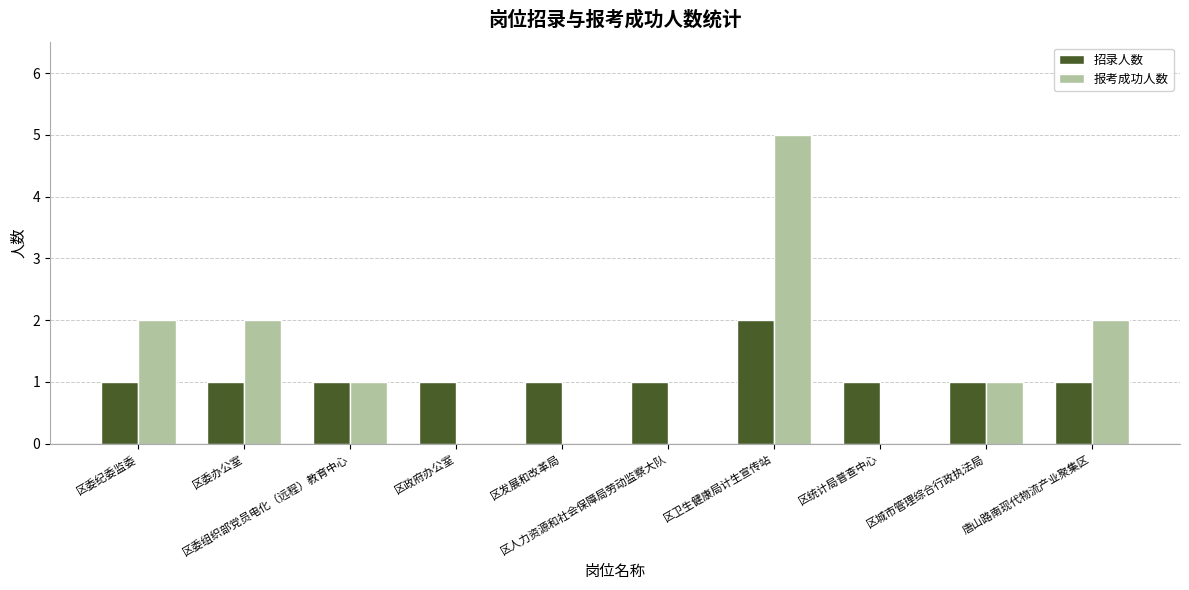

The 招录人数 series shows 1 at 区政府办公室. True or false?

True